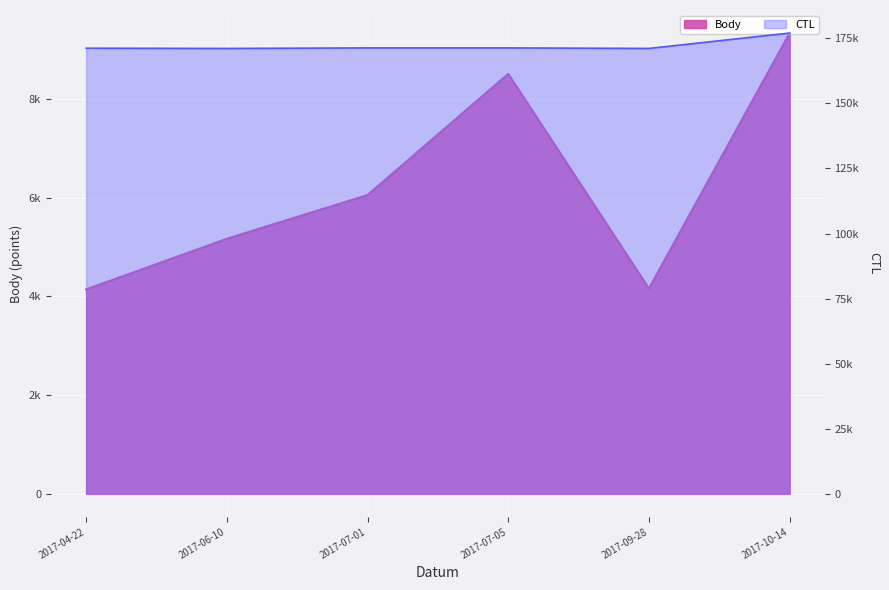

At which category does CTL reach its first local valley?

2017-06-10